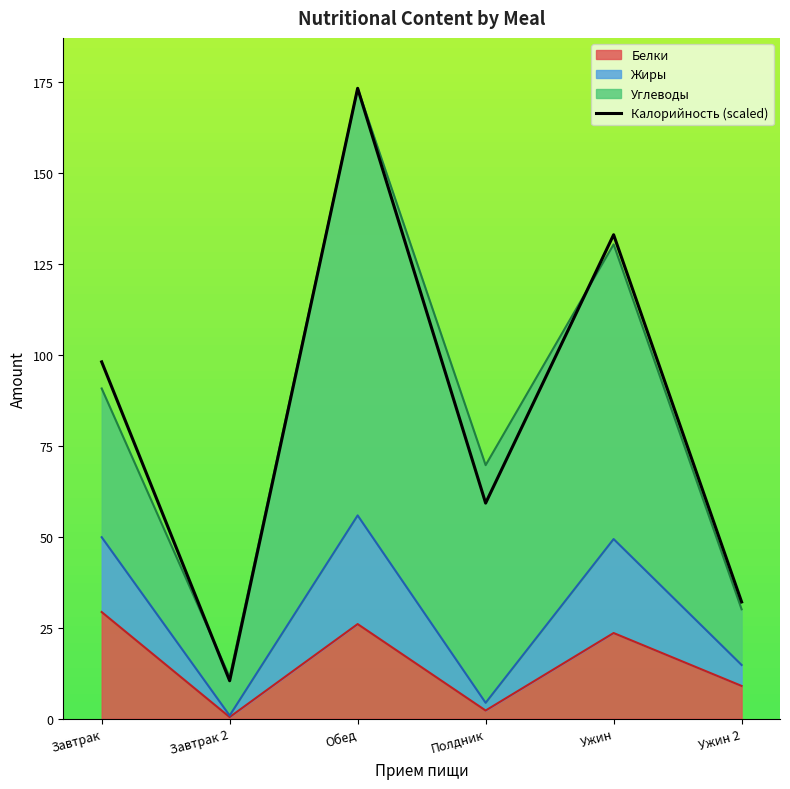

The chart shows a value of 98.1 at Завтрак. True or false?

True